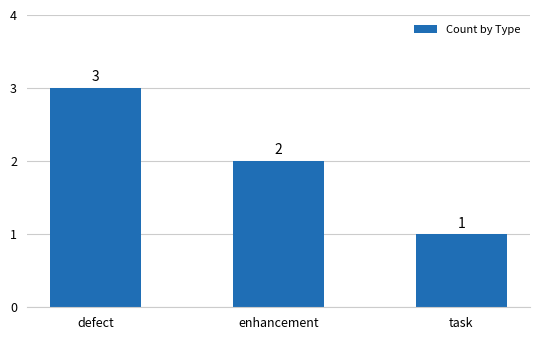

What is the change in value from defect to task?

-2